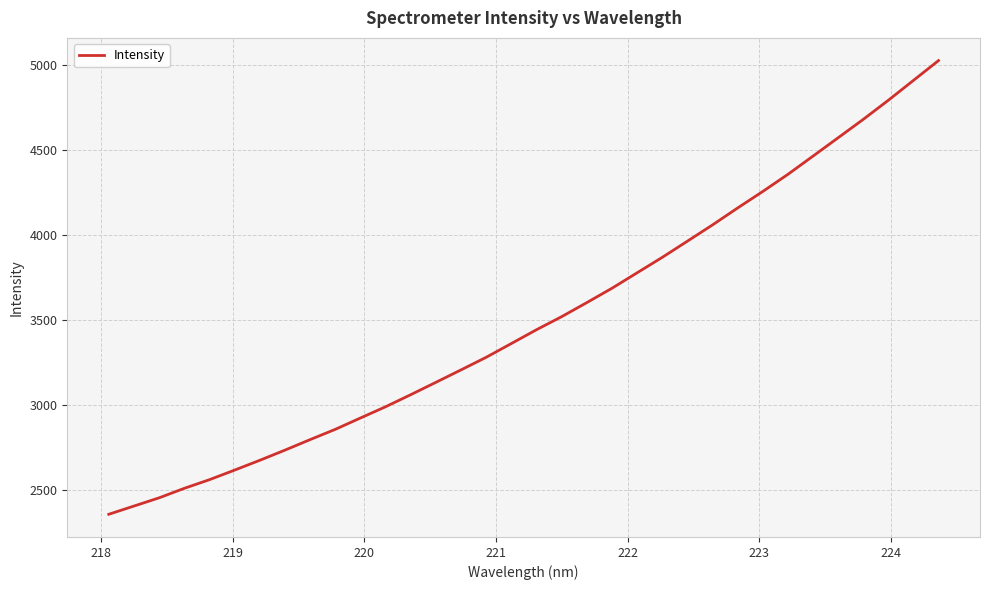

What is the maximum value shown in the chart?

5023.2